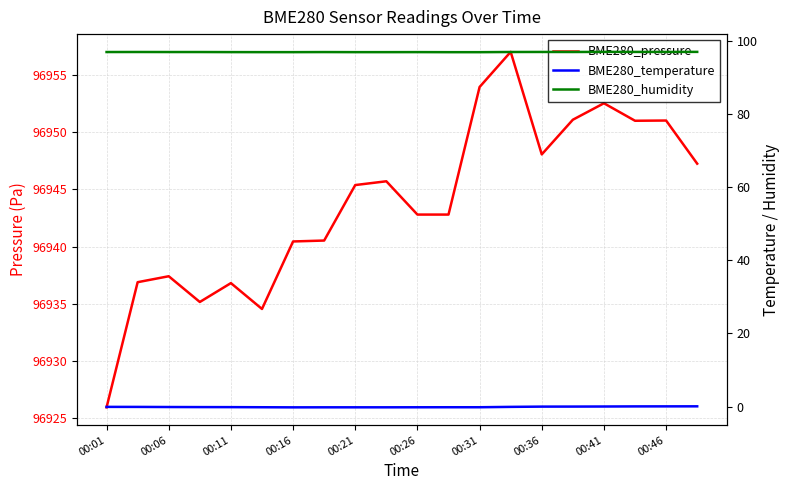

How many data points in BME280_temperature are above 0?

6